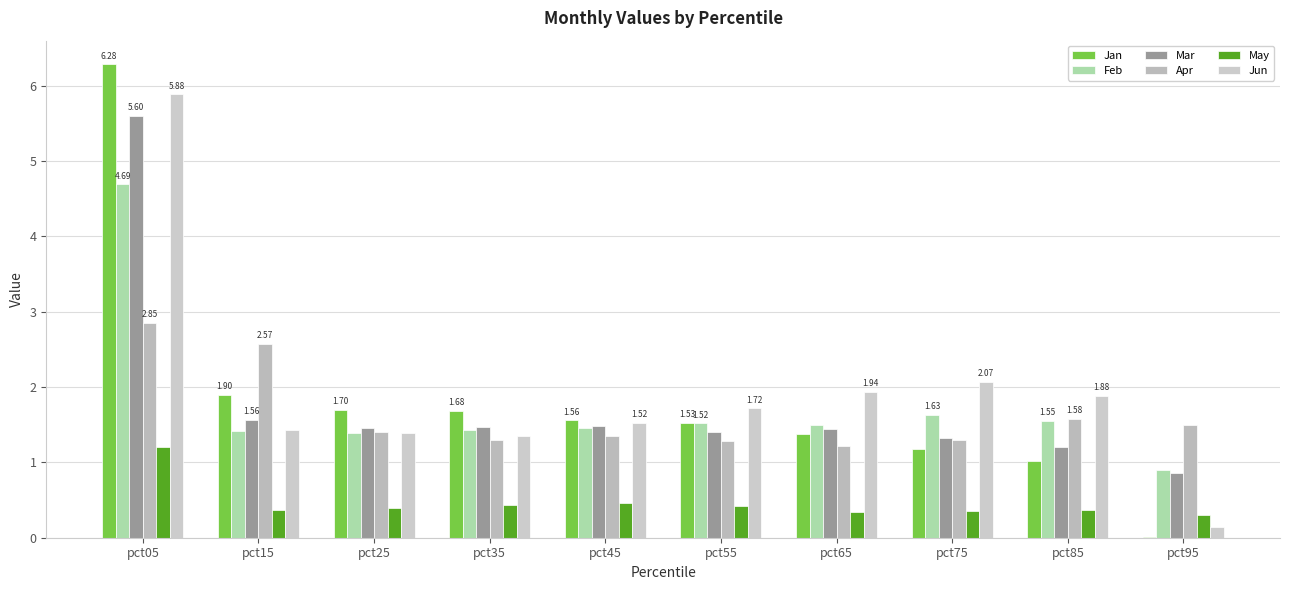

At which category does the chart reach its minimum across all series?

pct95